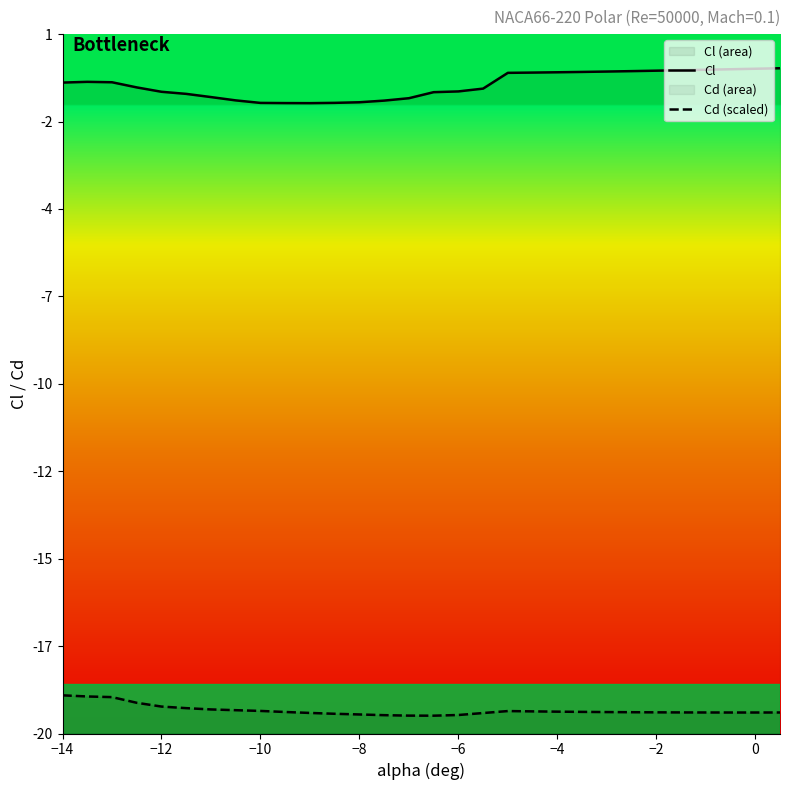

Reading left to right, what are all the values shown in this chart?

Cl: -0.5	-0.4	-0.4	-0.6	-0.7	-0.8	-0.9	-1.0	-1.1	-1.1	-1.1	-1.1	-1.0	-1.0	-0.9	-0.7	-0.7	-0.6	-0.2	-0.2	-0.1	-0.1	-0.1	-0.1	-0.1	-0.1	-0.1	-0.1	-0.0	-0.0
Cd (scaled): -18.9	-18.9	-18.9	-19.1	-19.2	-19.2	-19.3	-19.3	-19.3	-19.4	-19.4	-19.4	-19.4	-19.4	-19.5	-19.5	-19.4	-19.4	-19.3	-19.3	-19.3	-19.4	-19.4	-19.4	-19.4	-19.4	-19.4	-19.4	-19.4	-19.4